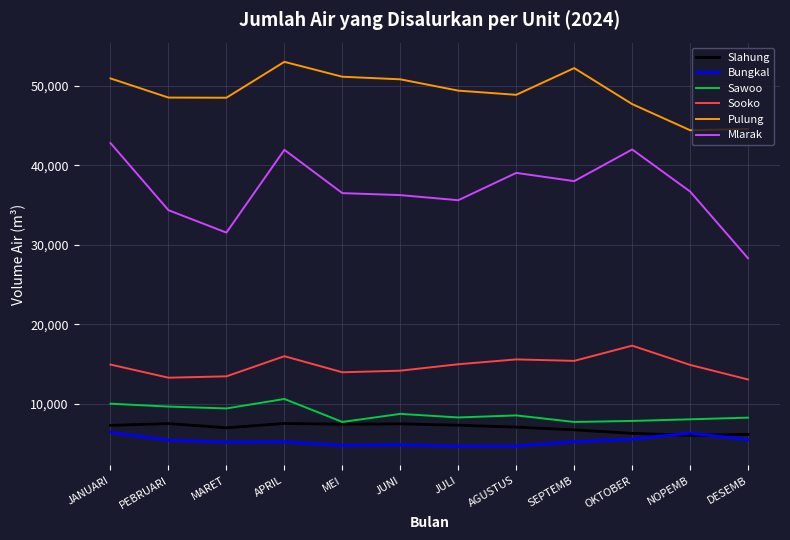

True or false: Sooko and Bungkal intersect in this chart.

False